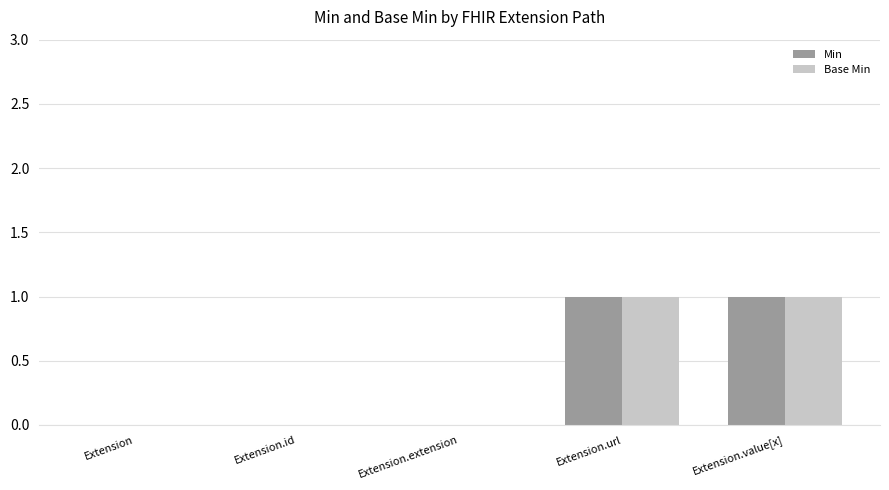

Is the value of Min at Extension.id greater than the value of Base Min at Extension.value[x]?

No